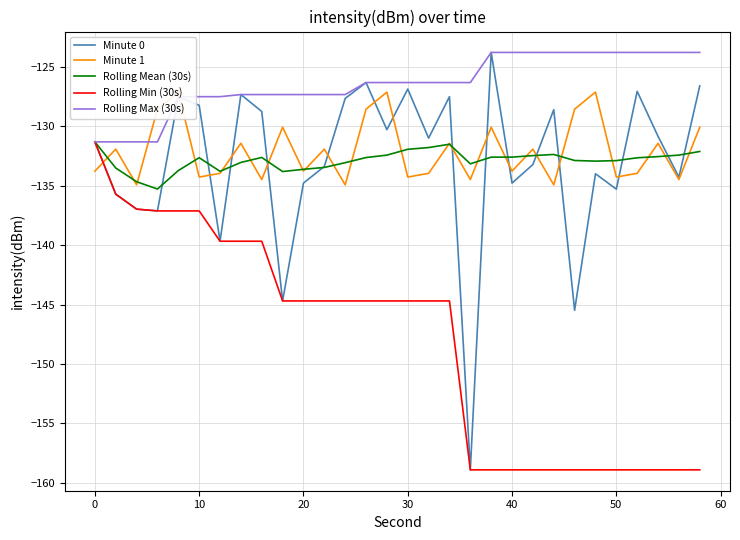

What is the maximum value for Minute 0?

-123.8